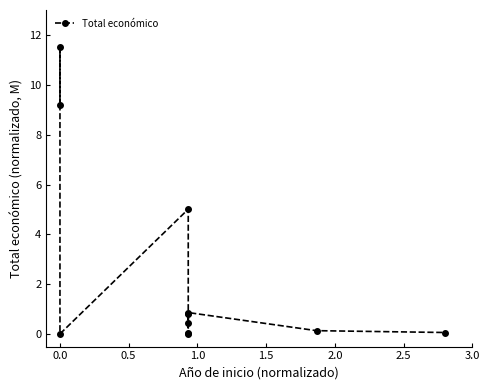

Which has a higher value, 2.5 or 1.0?

1.0